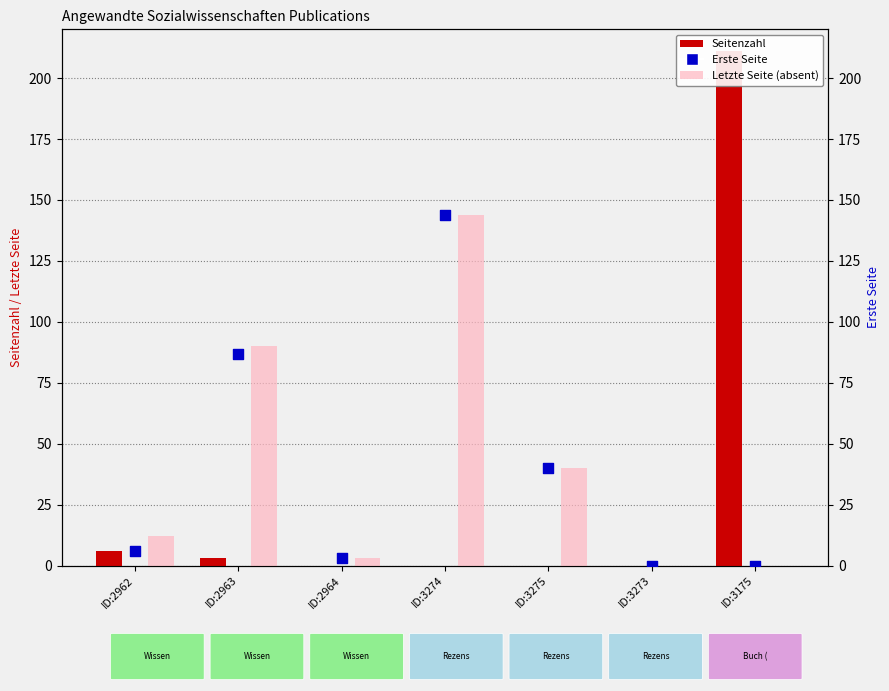

What is the total value across all series at ID:3175?

211